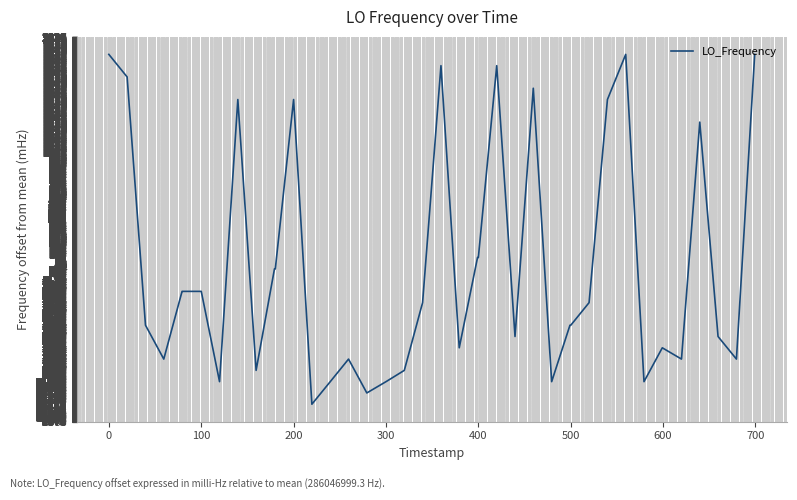

What is the minimum value shown in the chart?

-1225.0